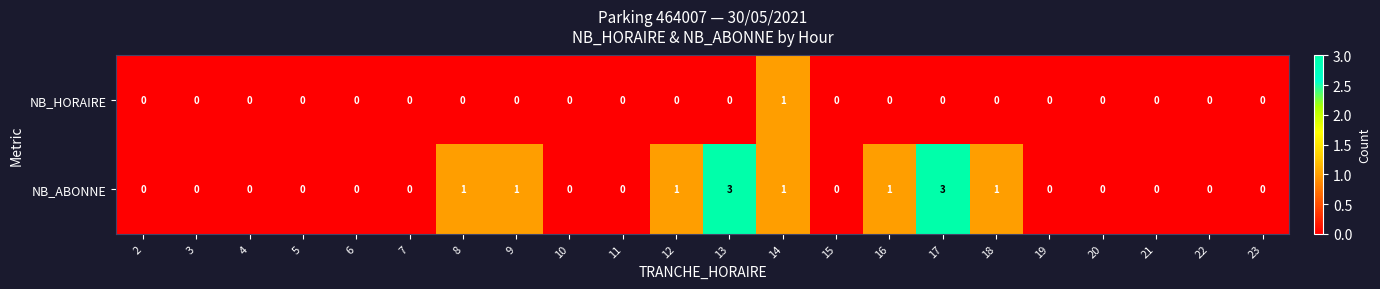

Which series changed the most between 2 and 13?

NB_ABONNE